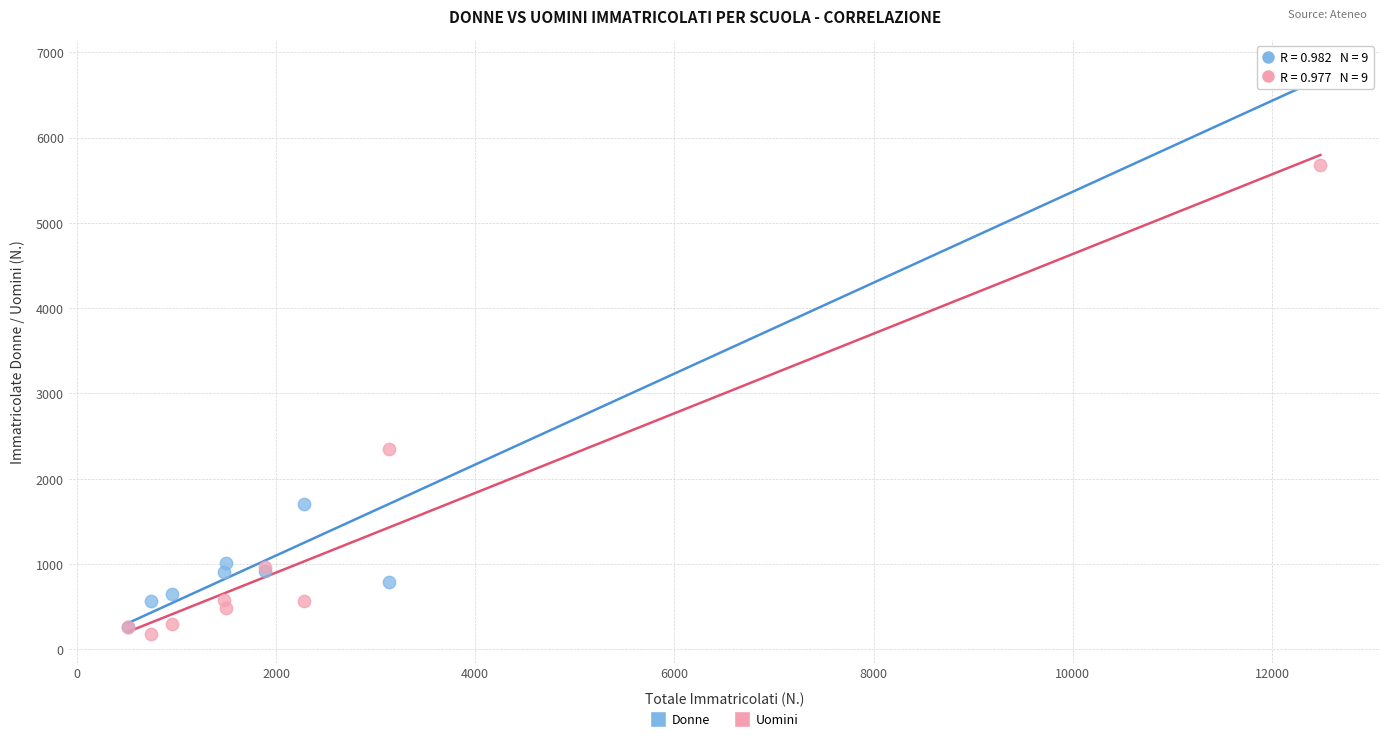

Across all series, what Y value is closest to 3493?

2346